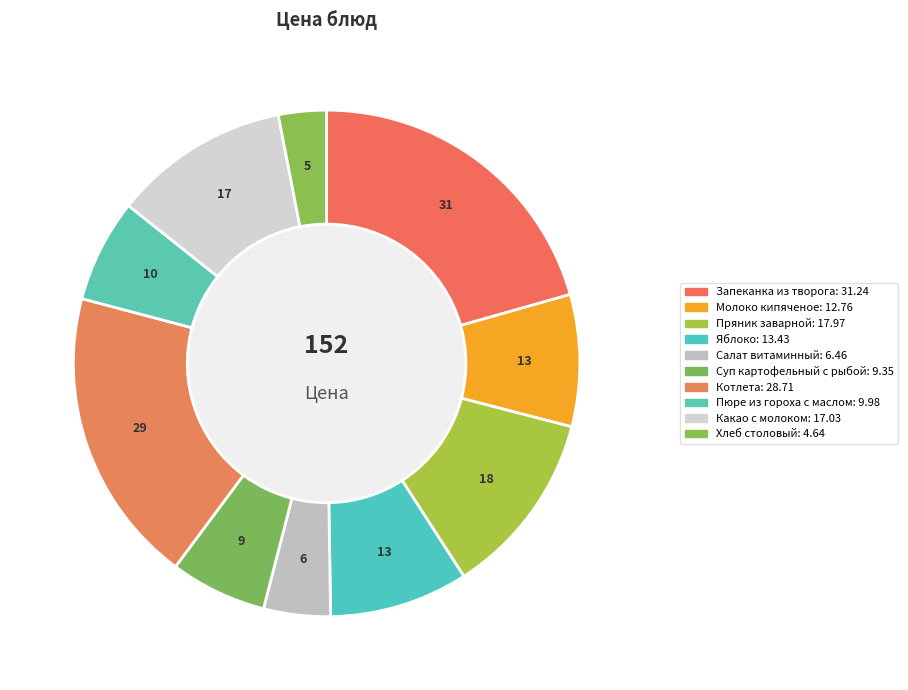

Between Хлеб столовый and Какао с молоком, which is larger?

Какао с молоком